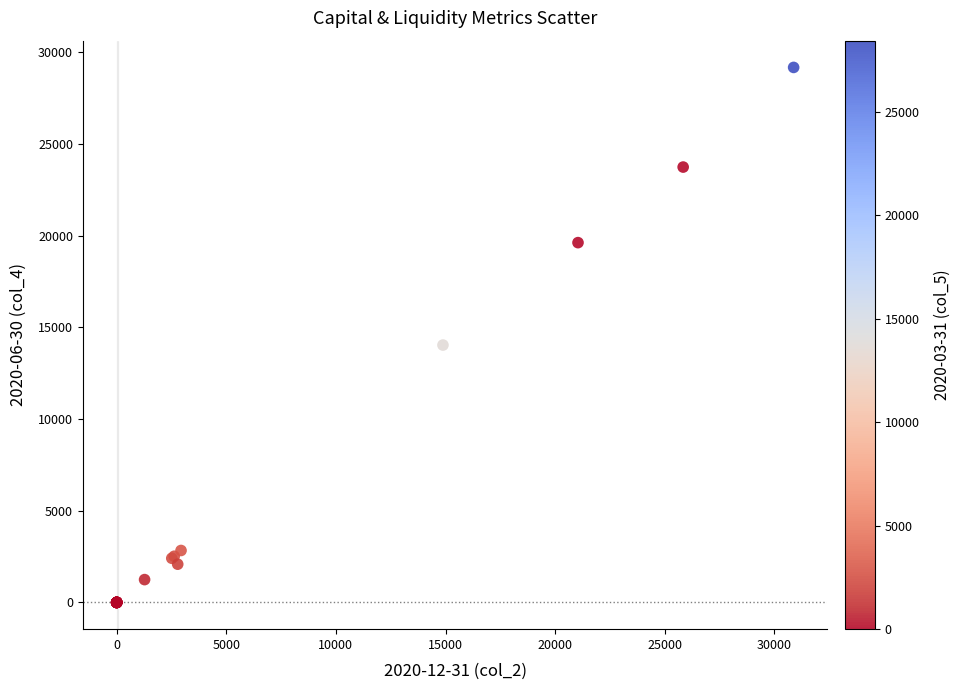

What Y value in the scatter plot is closest to 14587?

14034.1